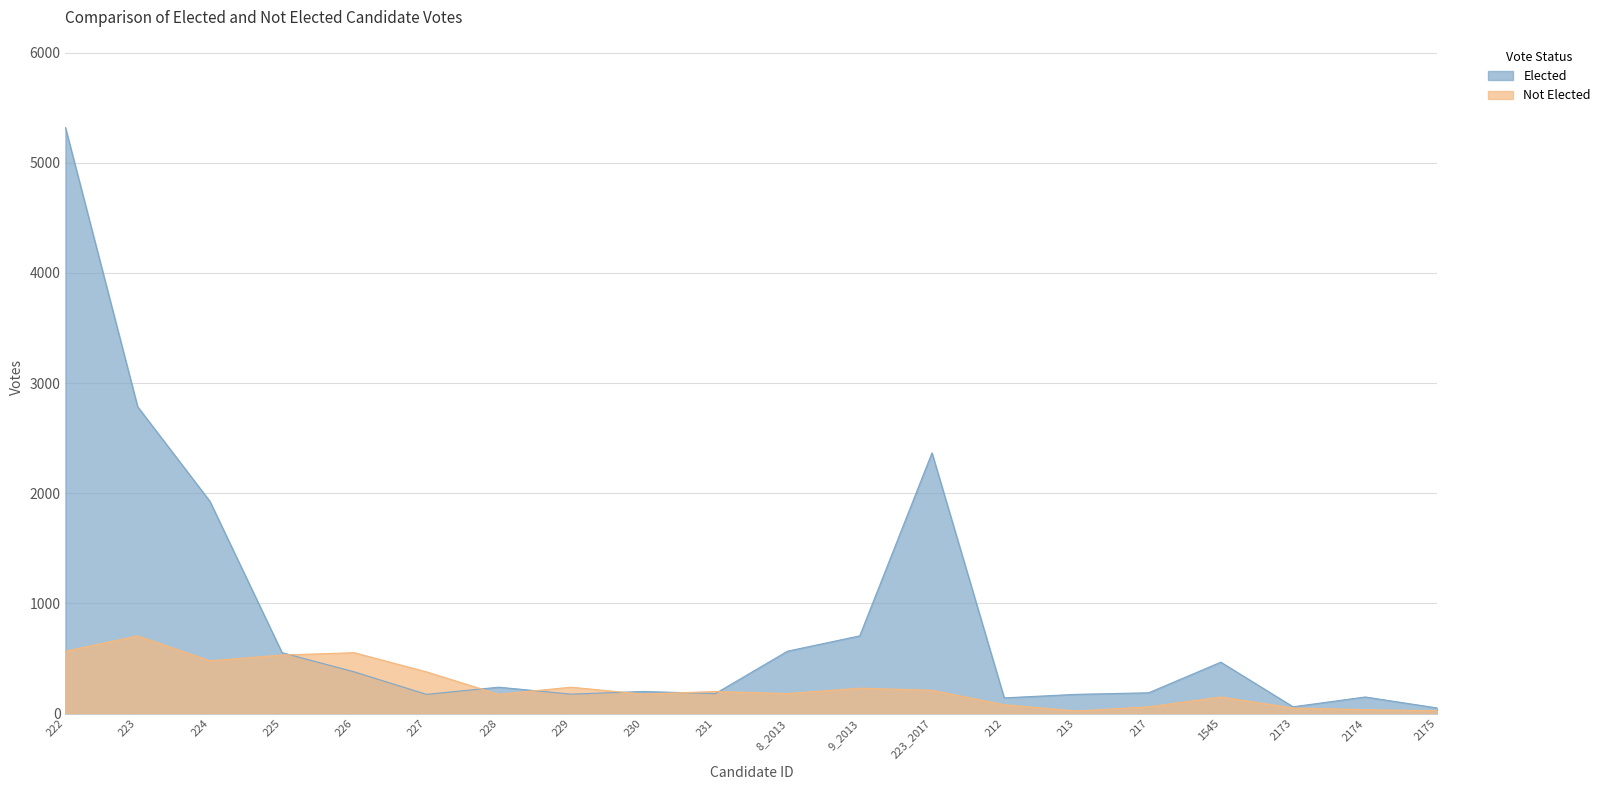

True or false: Not Elected has more than 2 points higher than both neighbors.

True